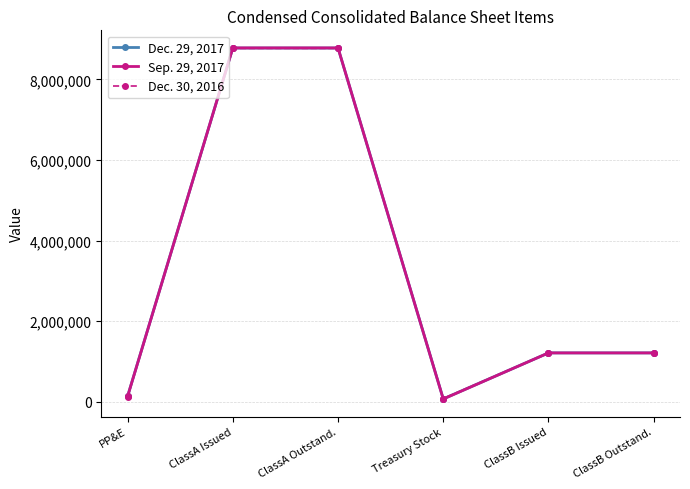

Where is Dec. 29, 2017 nearest to the value 4425825?

ClassB Issued